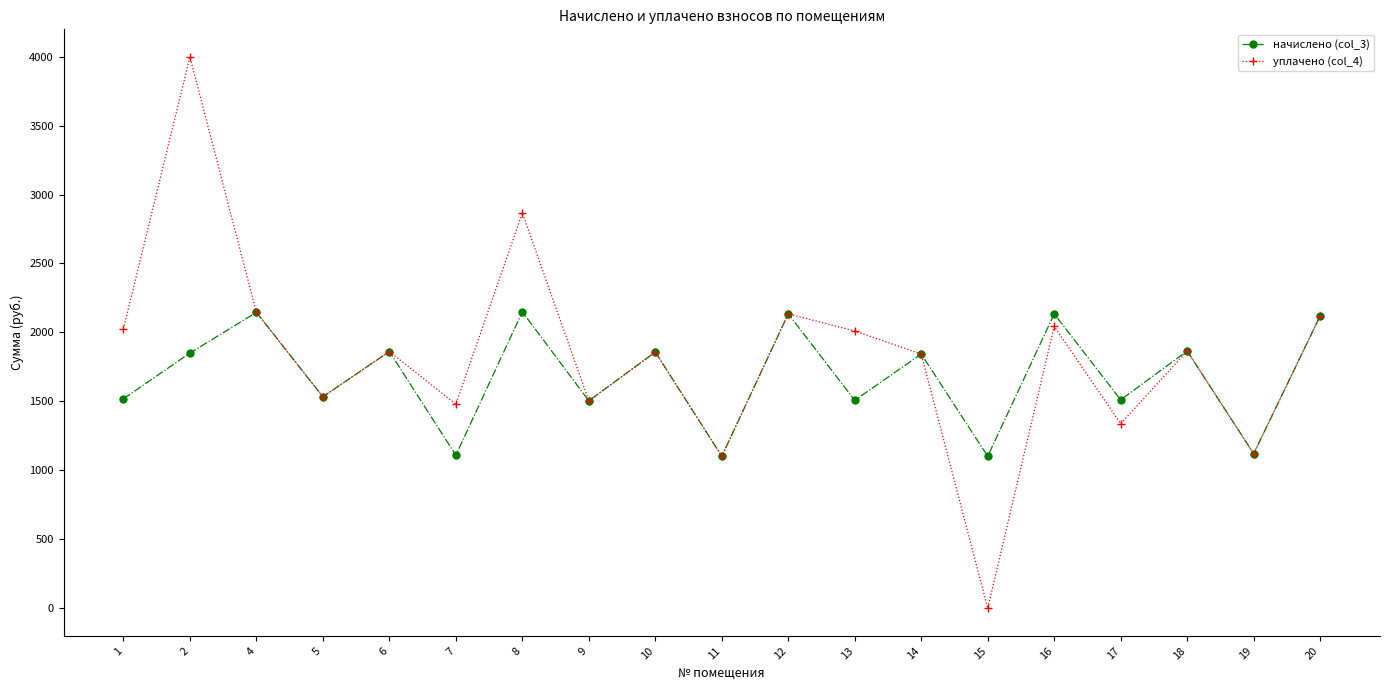

Which series changed the most between 1 and 11?

уплачено (col_4)